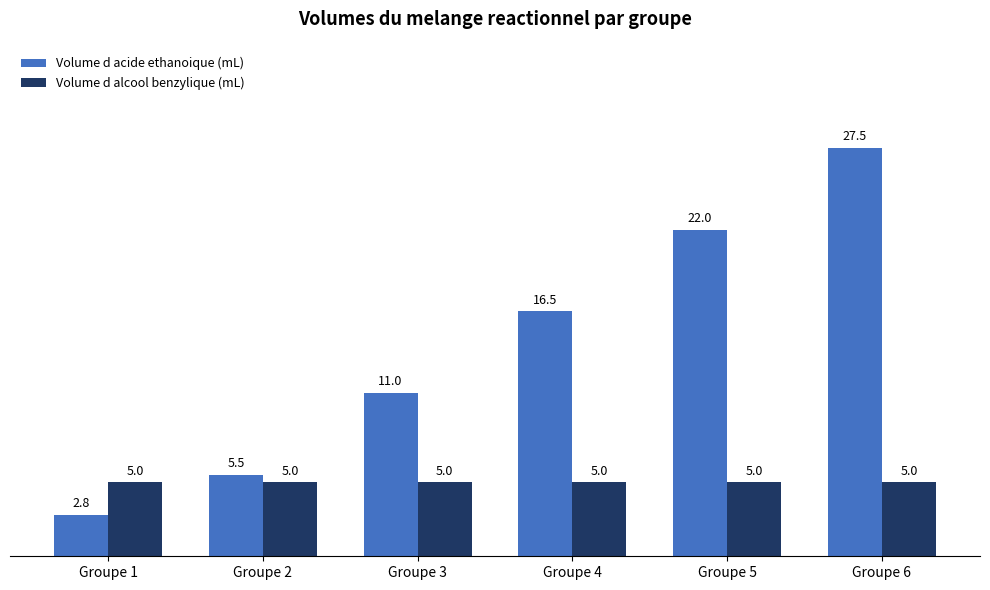

Reading left to right, list all the values displayed in this chart.

Volume d acide ethanoique (mL): 2.8	5.5	11.0	16.5	22.0	27.5
Volume d alcool benzylique (mL): 5.0	5.0	5.0	5.0	5.0	5.0